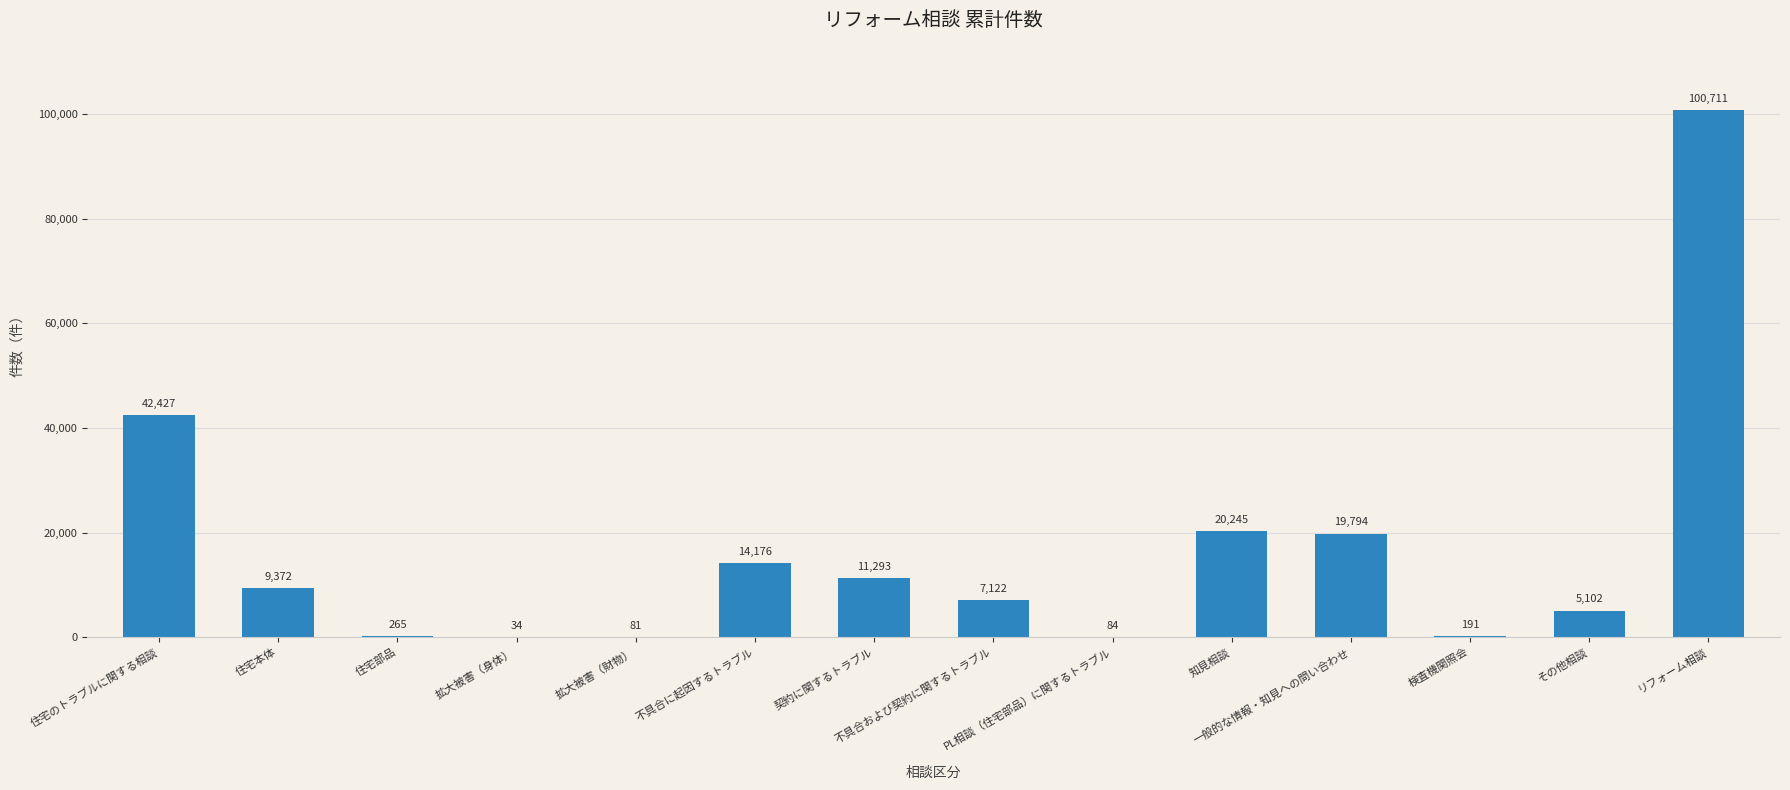

What is the maximum value shown in the chart?

100711